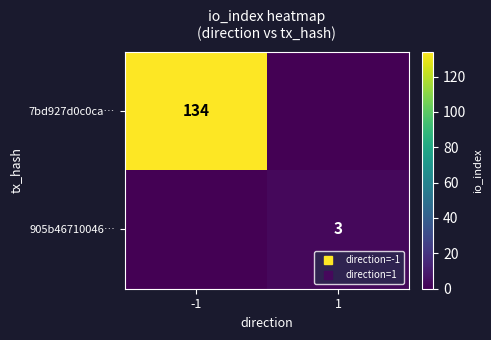

What is the maximum value shown in the chart?

134